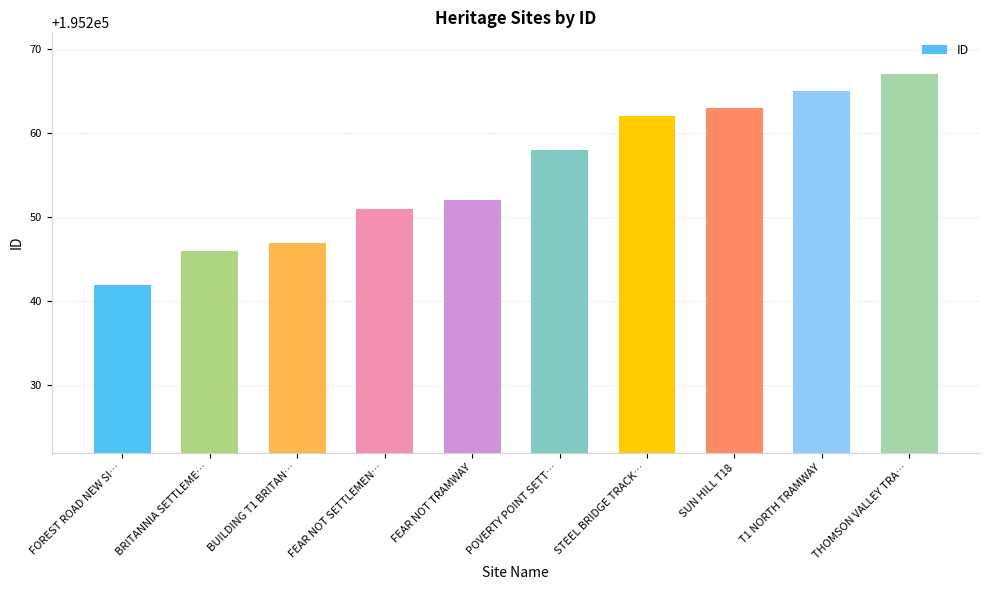

List the labels in order of value, largest first.

THOMSON VALLEY TRA…, T1 NORTH TRAMWAY, SUN HILL T18, STEEL BRIDGE TRACK…, POVERTY POINT SETT…, FEAR NOT TRAMWAY, FEAR NOT SETTLEMEN…, BUILDING T1 BRITAN…, BRITANNIA SETTLEME…, FOREST ROAD NEW SI…